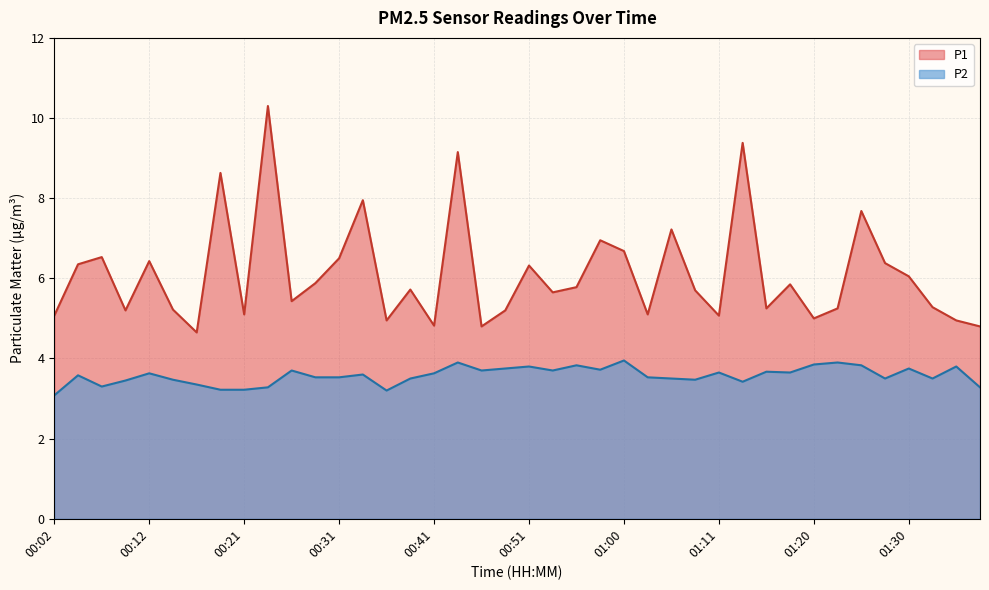

True or false: P1 and P2 cross at least once.

False